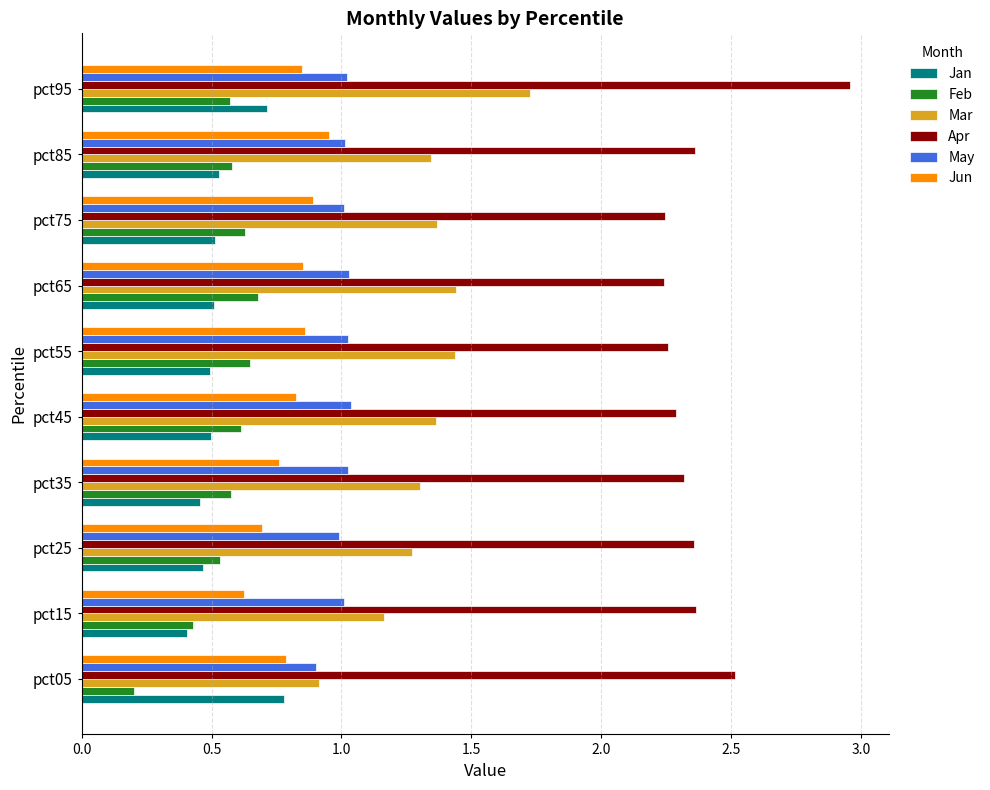

What are all the series names shown in the legend?

Jan, Feb, Mar, Apr, May, Jun